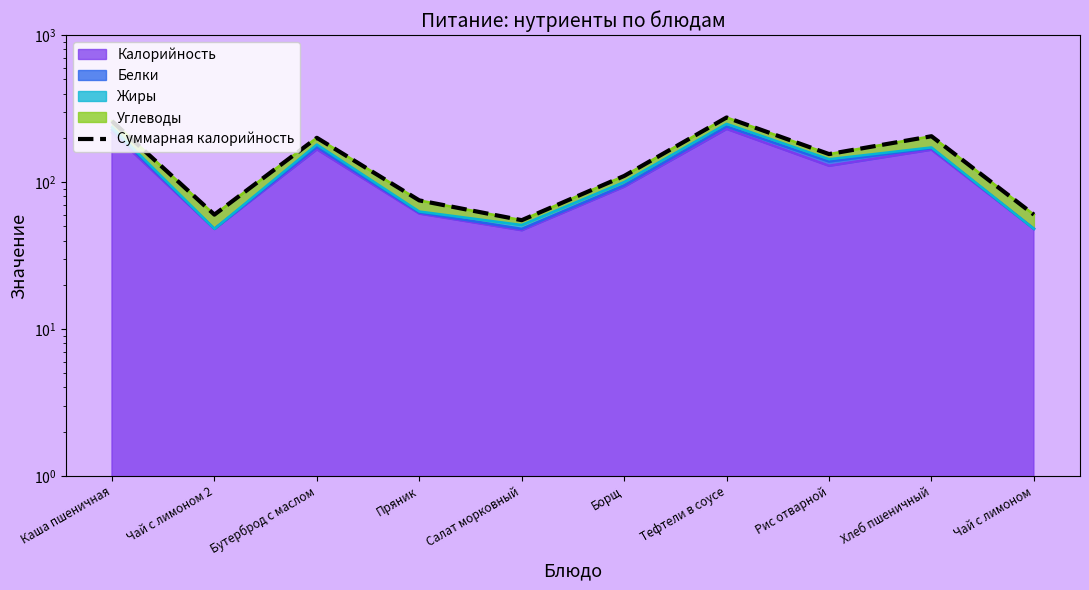

Where is the data nearest to the value 165?

Рис отварной